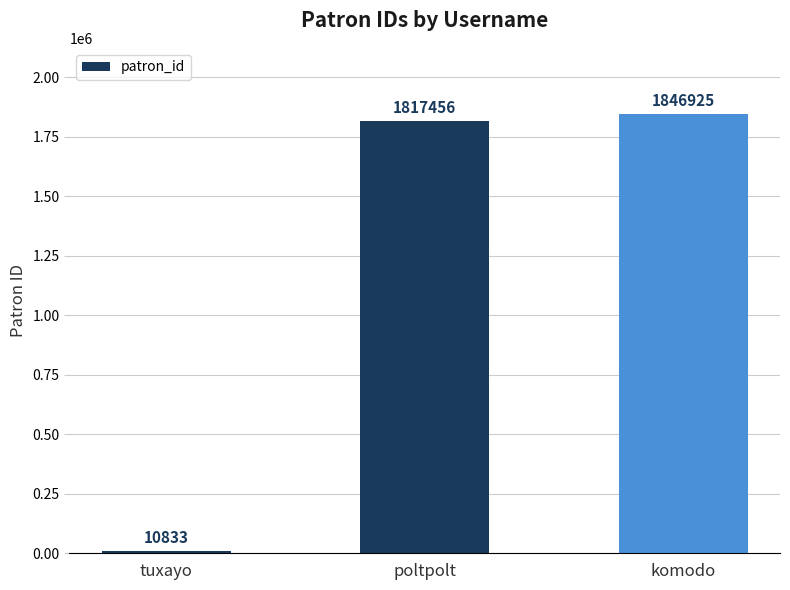

At which label is the value closest to 928879?

poltpolt